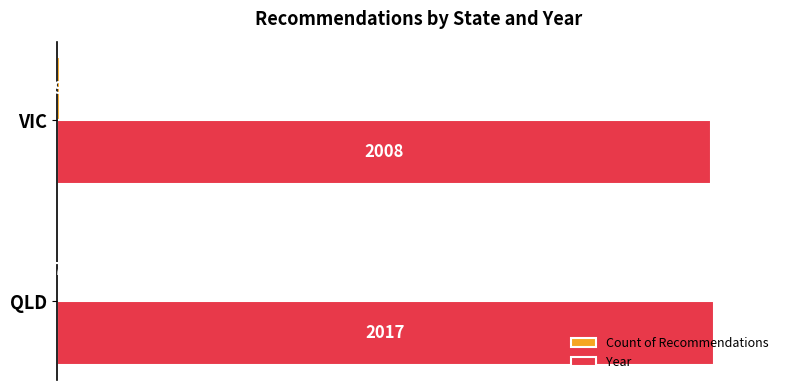

Which series has the widest spread of values?

Year